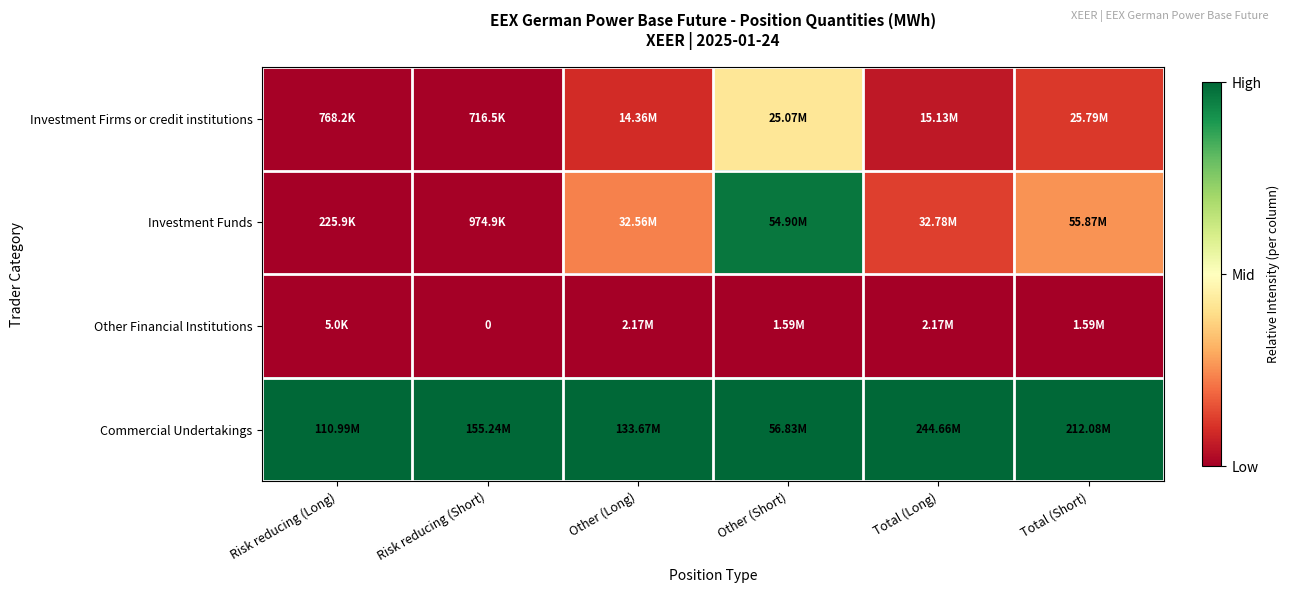

At how many categories does at least one series exceed 0?

6